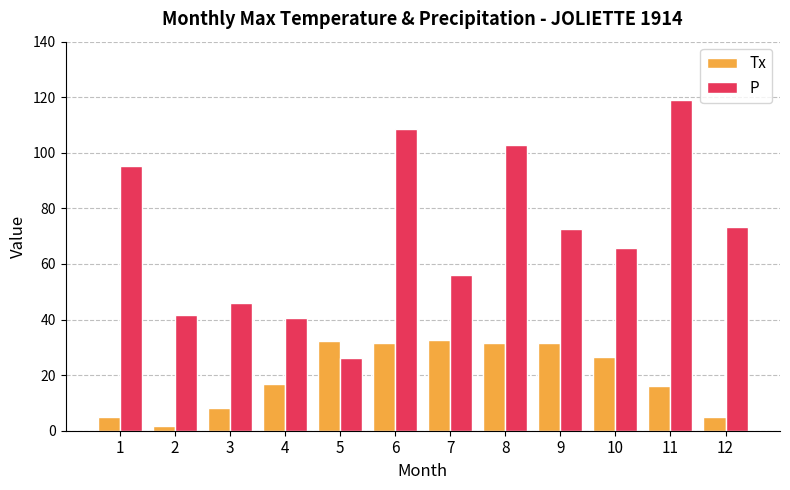

Where does the Tx series first go above 26?

5